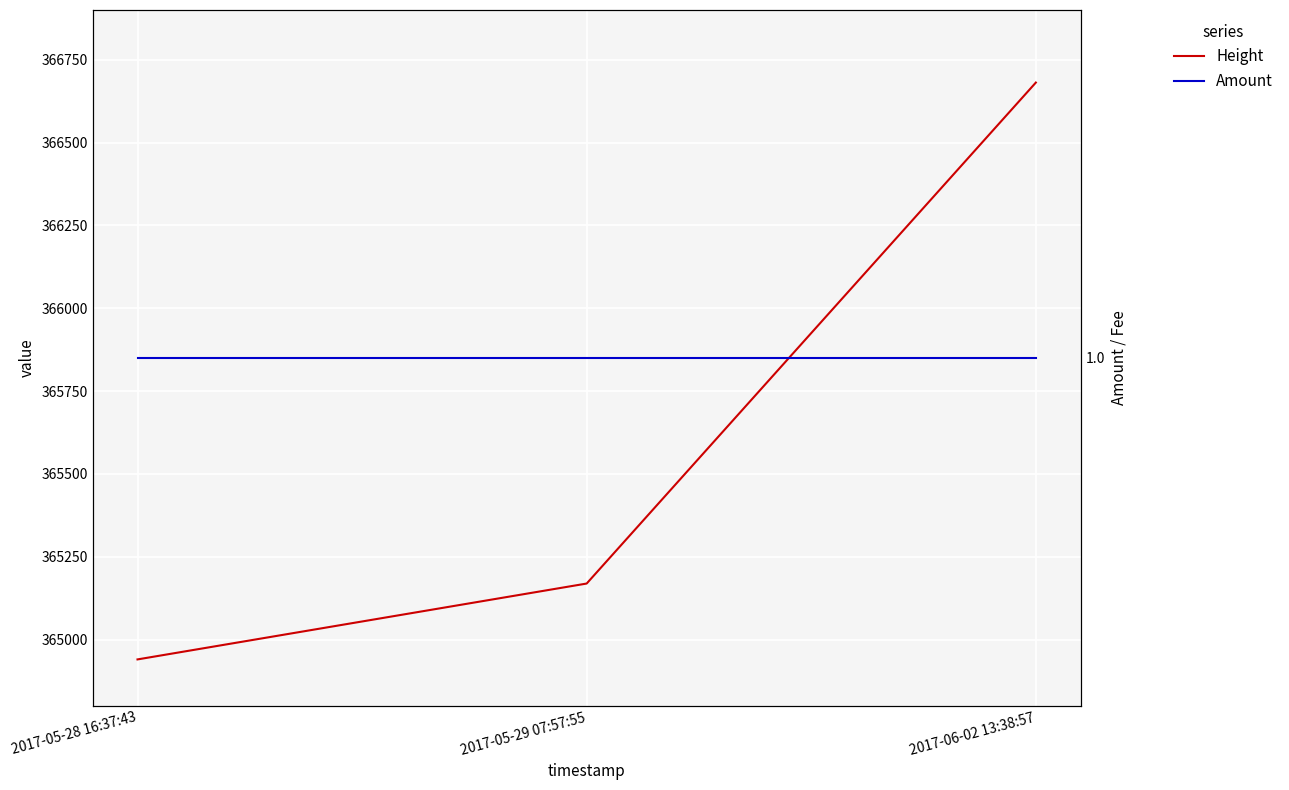

Reading right to left, what are all the values shown in this chart?

Height: 2017-06-02 13:38:57=366681	2017-05-29 07:57:55=365169	2017-05-28 16:37:43=364940
Amount: 2017-06-02 13:38:57=1	2017-05-29 07:57:55=1	2017-05-28 16:37:43=1